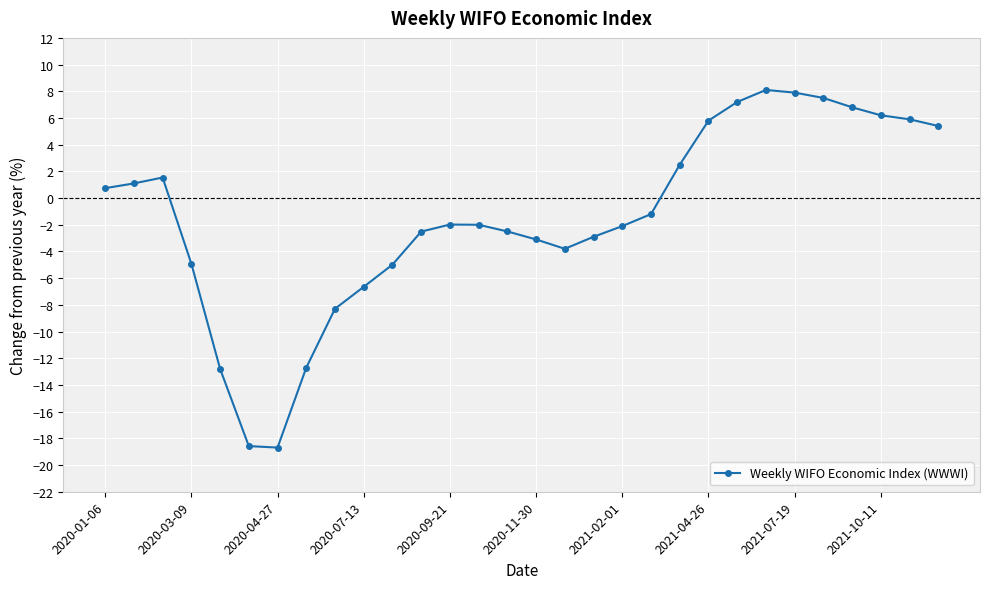

What is the average value?

-1.4